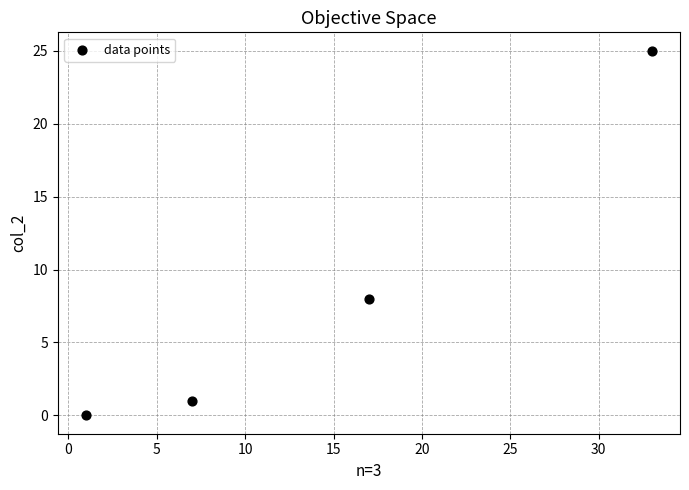

What is the range of Y values (max minus min)?

25